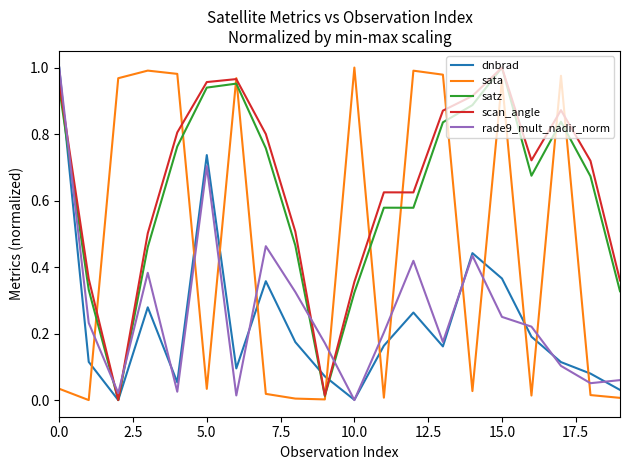

Which series ends up on top after the final intersection of rade9_mult_nadir_norm and sata?

rade9_mult_nadir_norm